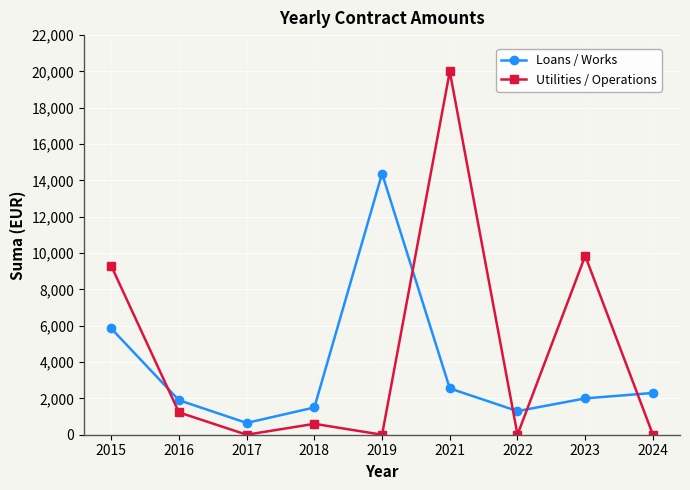

Which series ends up on top after the final intersection of Loans / Works and Utilities / Operations?

Loans / Works